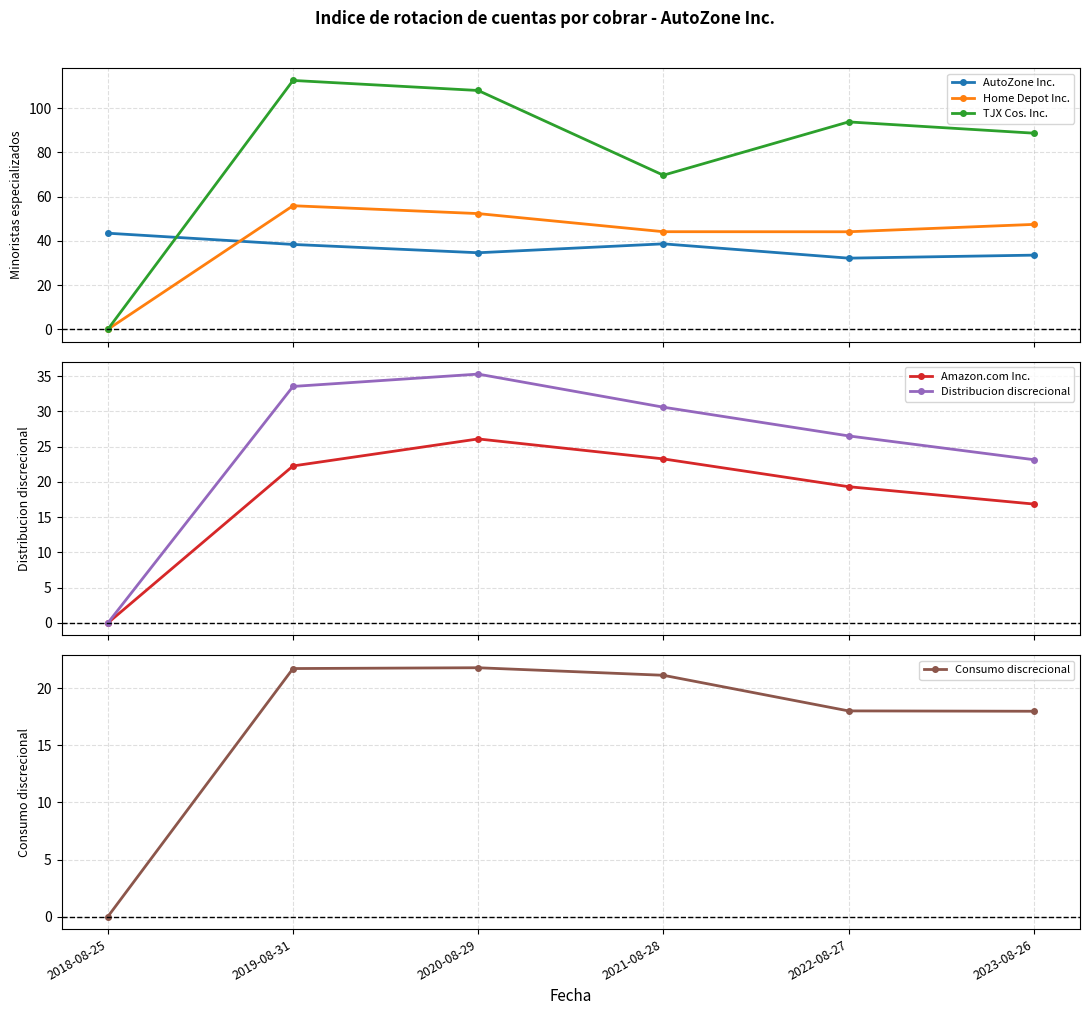

The value of TJX Cos. Inc. at 2022-08-27 is 93.8. True or false?

True